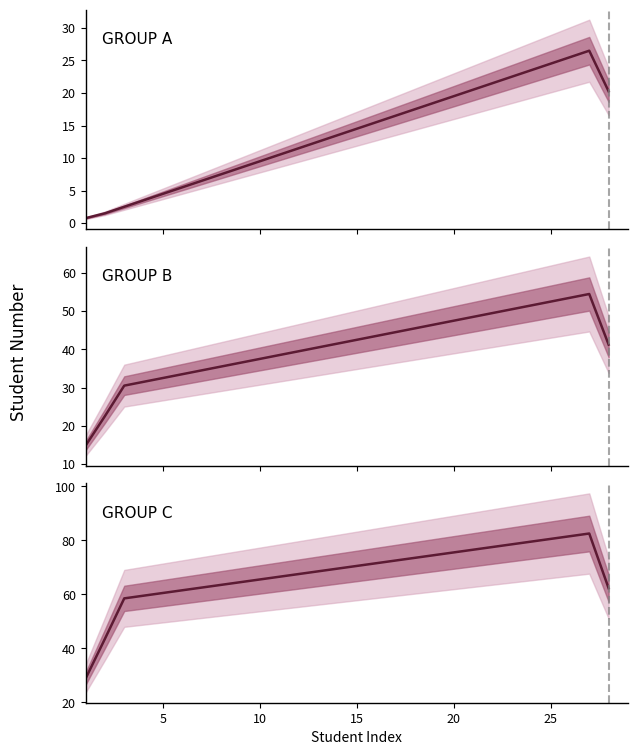

True or false: GROUP B has more than 0 interior local peaks.

True